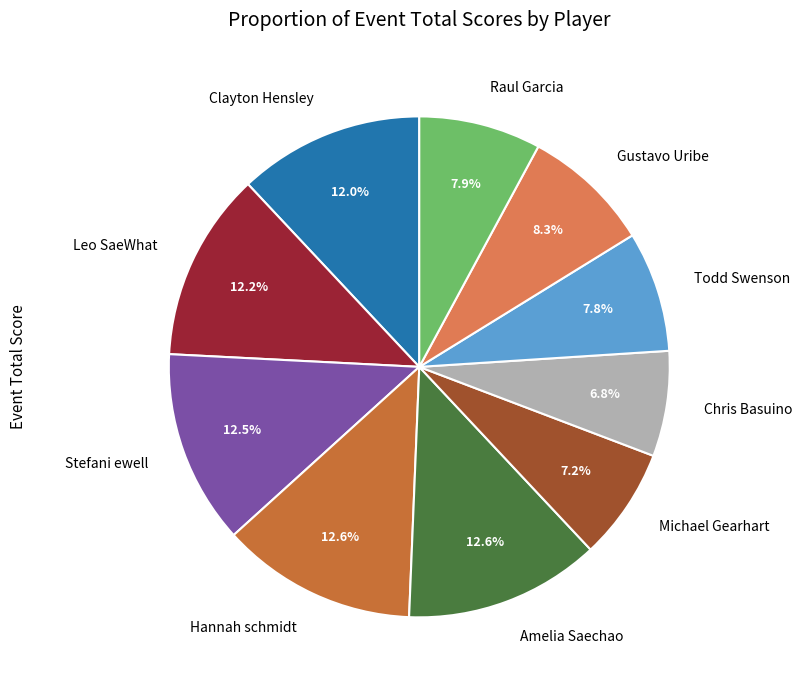

Combined, do Stefani ewell and Todd Swenson account for over 50%?

No